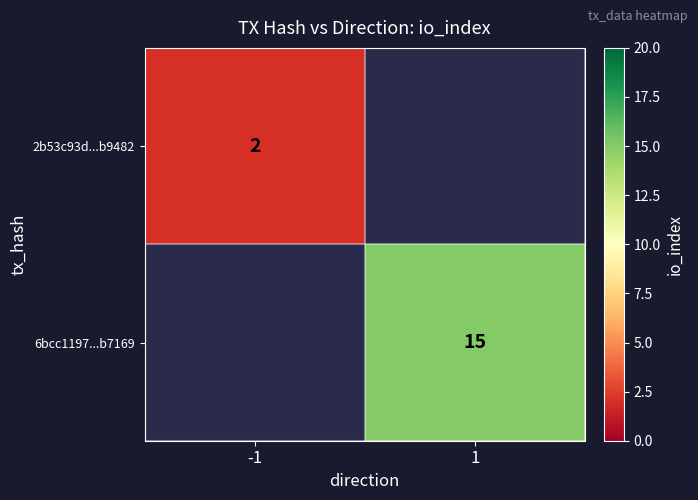

True or false: 2b53c93d...b9482 has a value of 0 at -1.

False